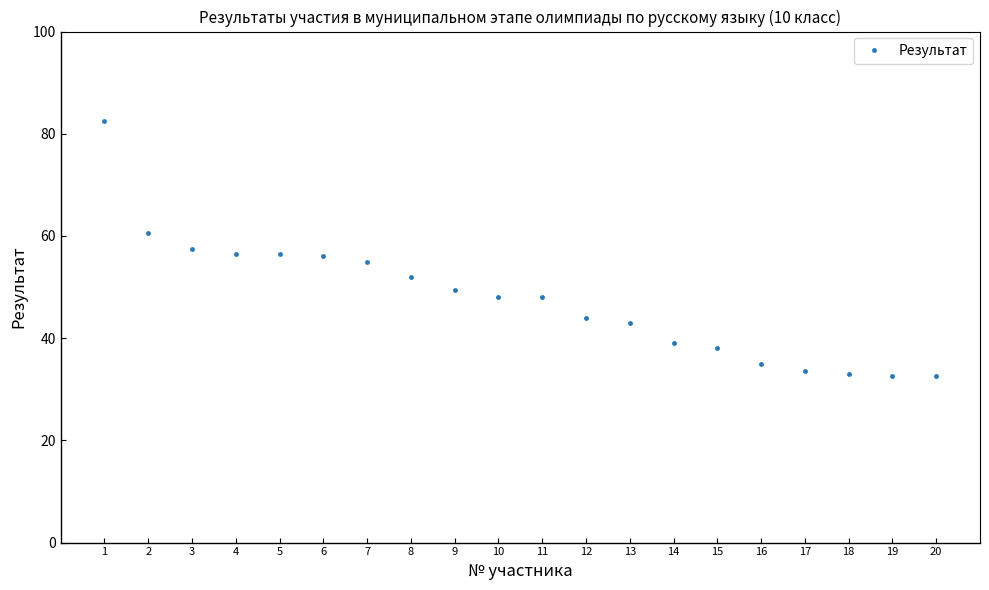

Read the value at 17.

33.5